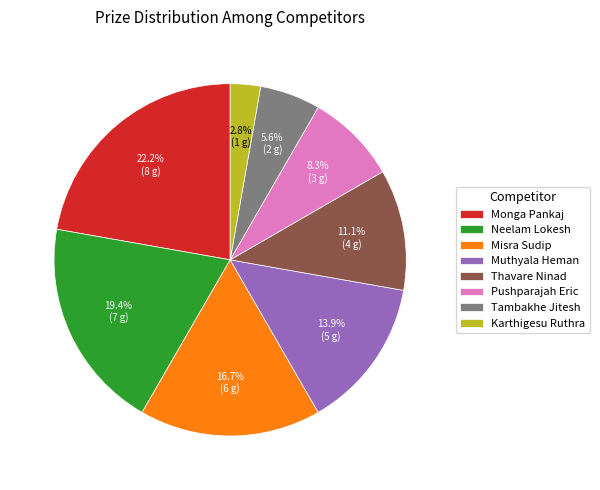

How many slices are in this pie chart?

8